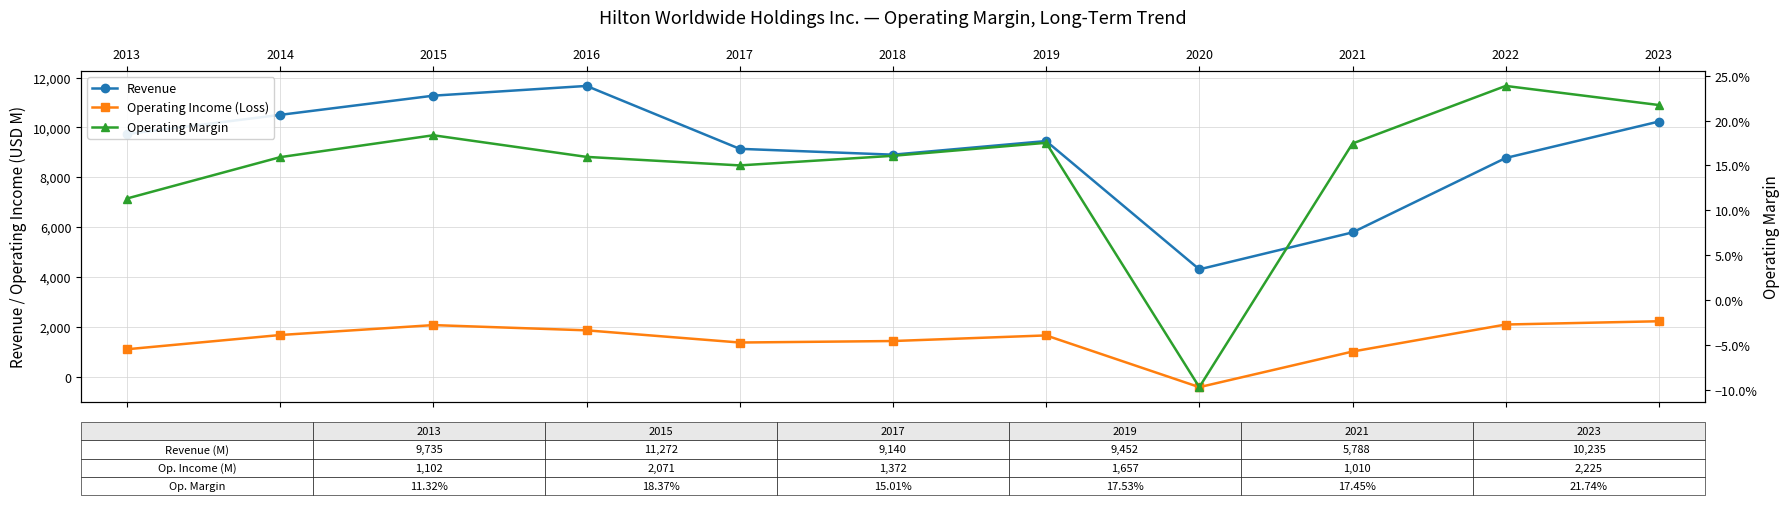

Which series has the largest total across all categories?

Revenue